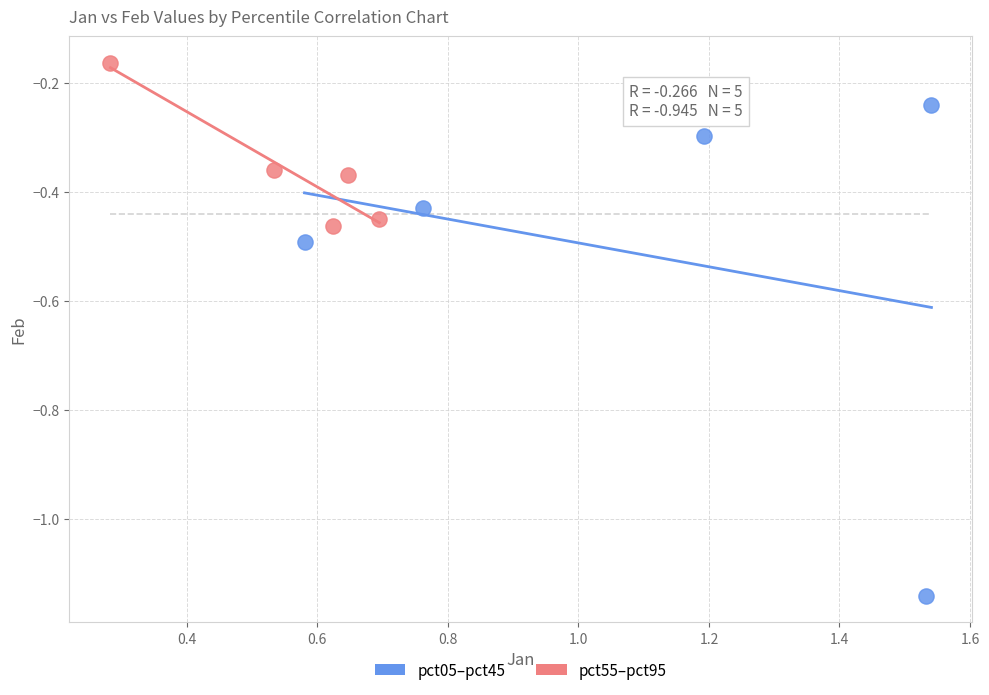

Which series reaches the maximum Y coordinate?

pct55–pct95